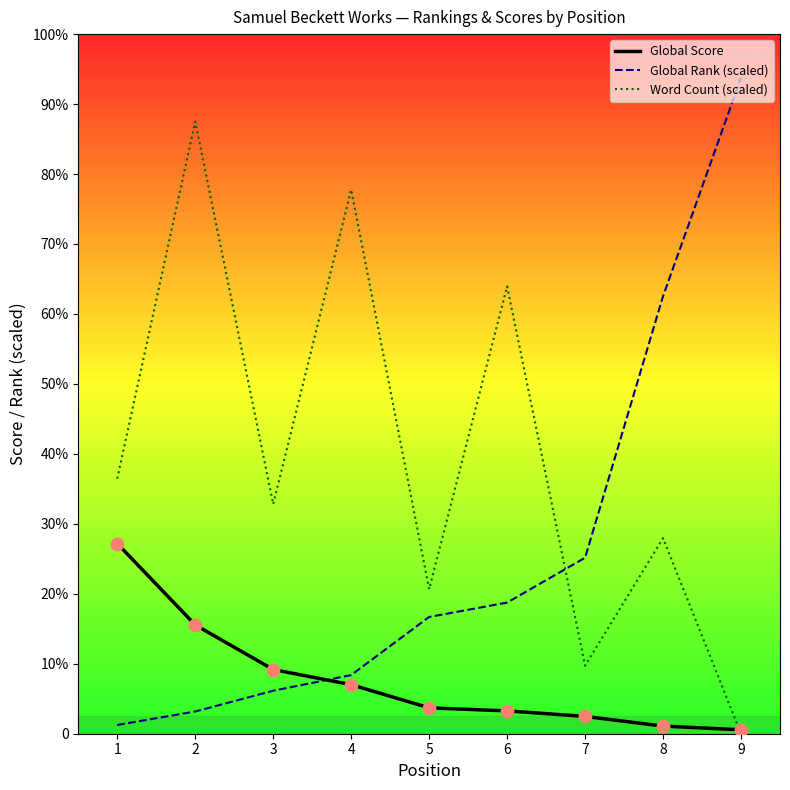

What are all the series names shown in the legend?

Global Score, Global Rank (scaled), Word Count (scaled)